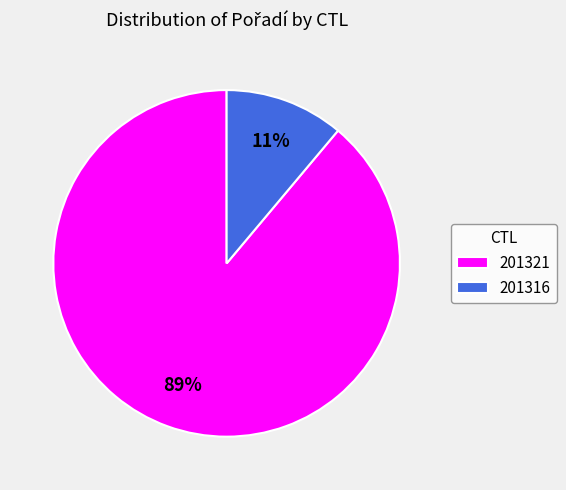

Combined, do 201316 and 201321 account for over 50%?

Yes